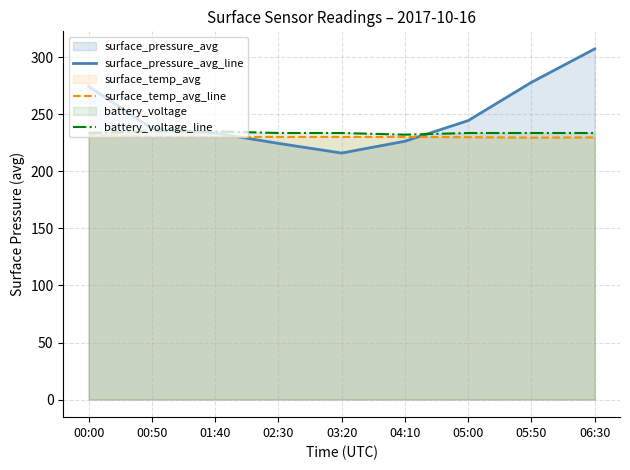

Between 03:20 and 05:00, which series saw the biggest shift?

surface_pressure_avg_line